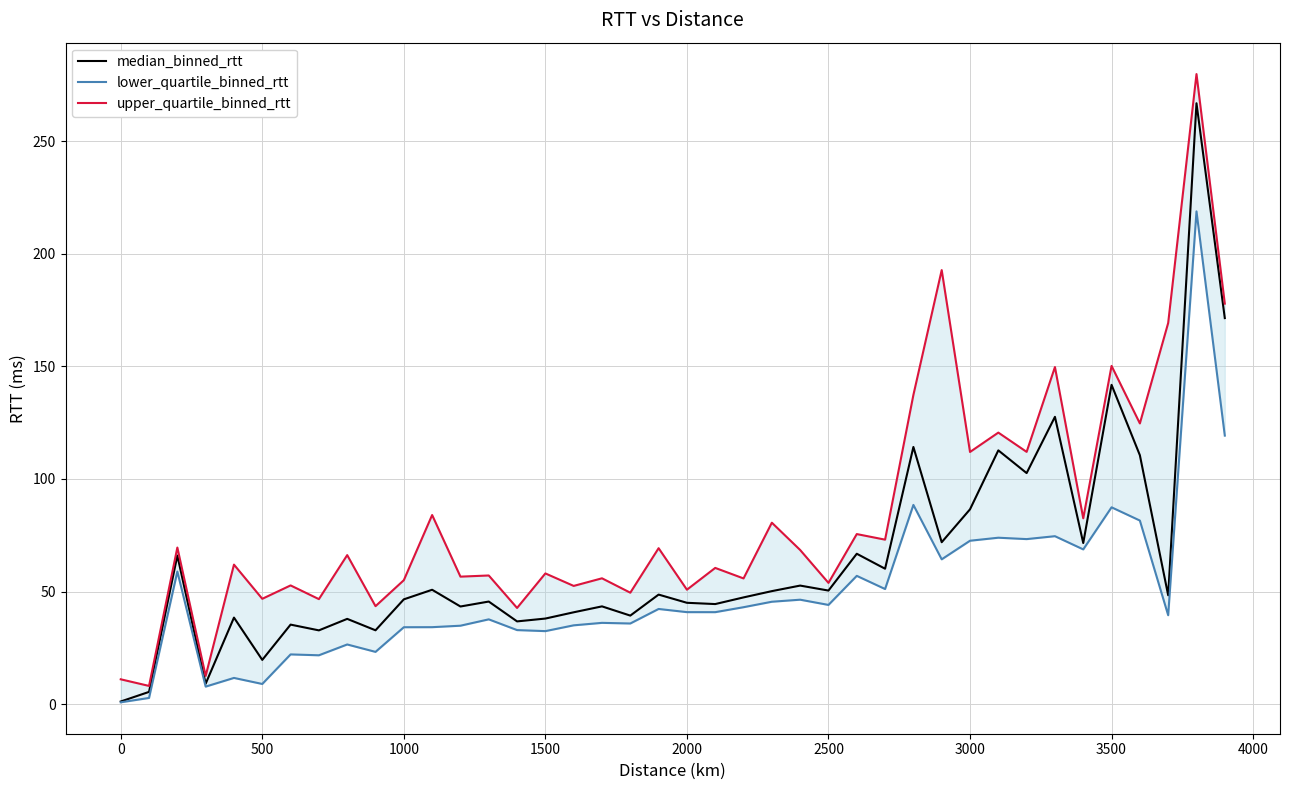

The value of median_binned_rtt at 2500 is 50.4. True or false?

True